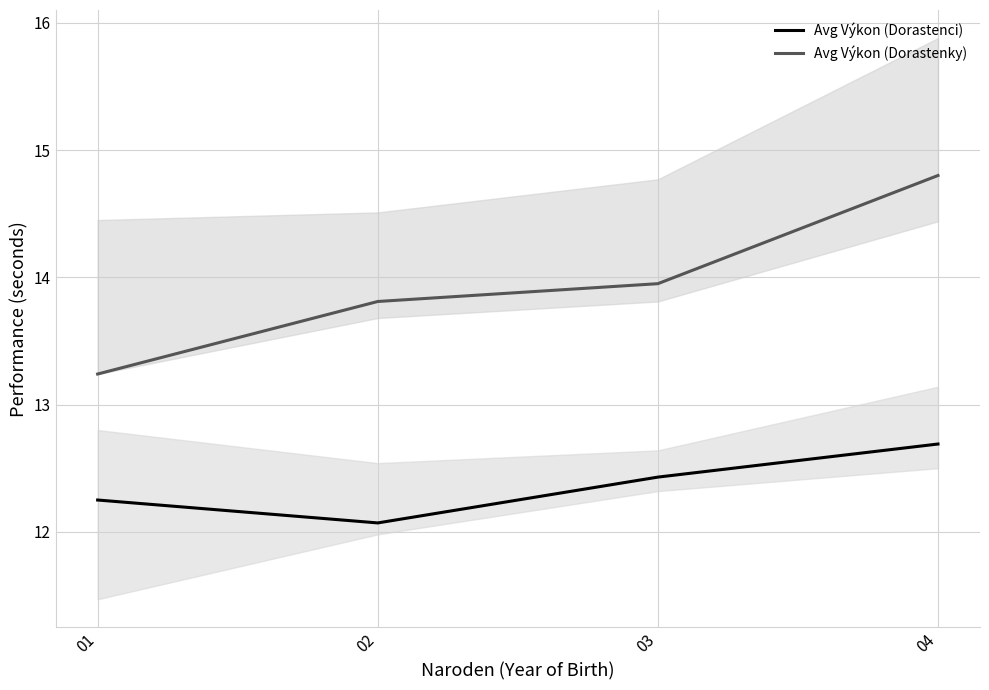

True or false: Avg Výkon (Dorastenky) has more than 2 points higher than both neighbors.

False